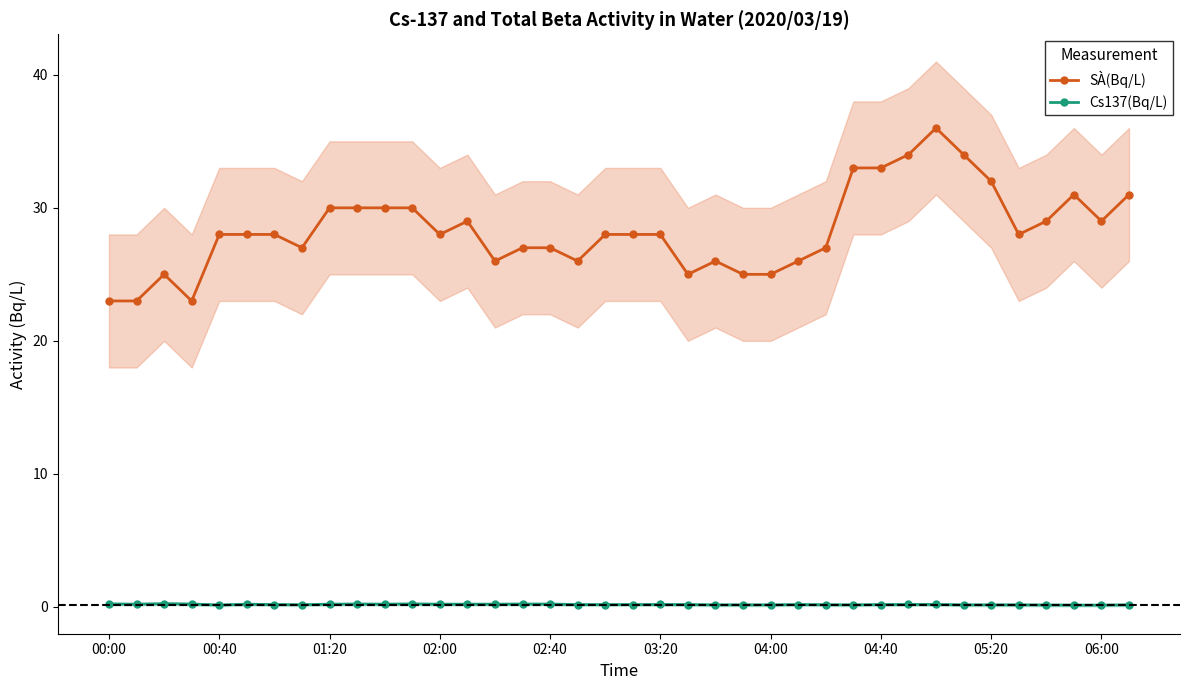

What is the sum of the Cs137(Bq/L) values at 00:00 and 05:20?

0.4